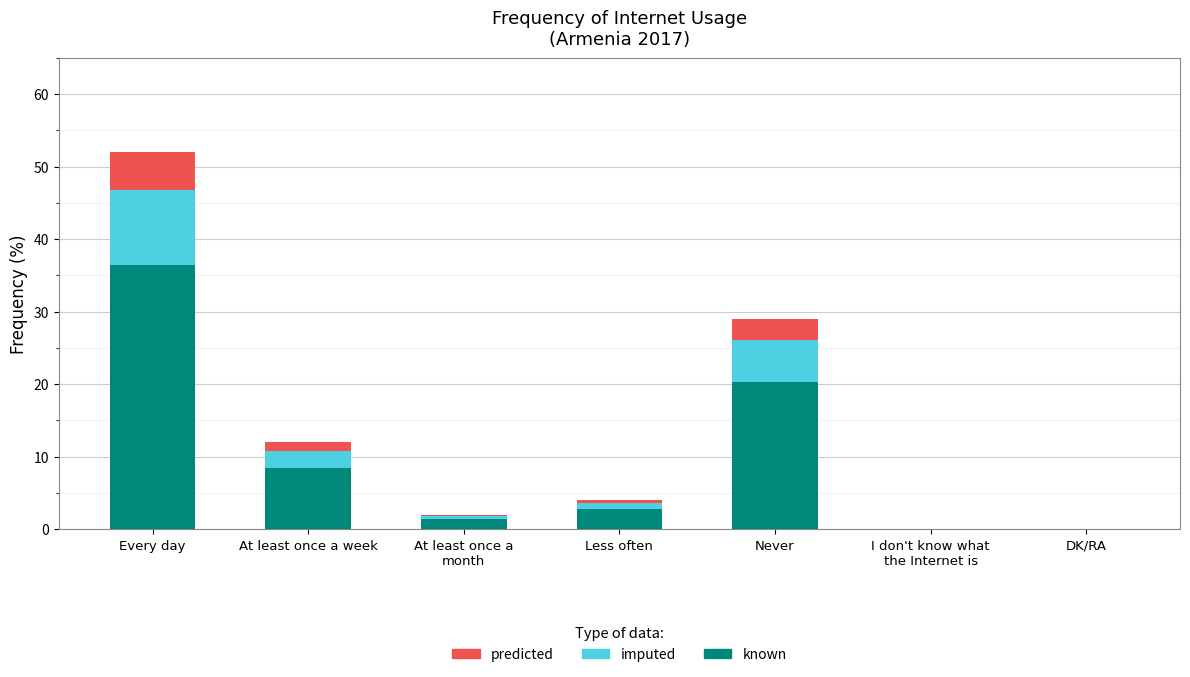

At which category is the sum across all series the highest?

Every day